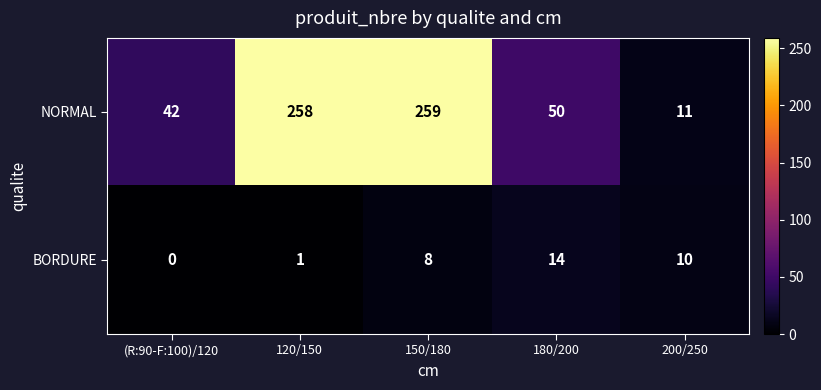

Which series has the widest spread of values?

NORMAL